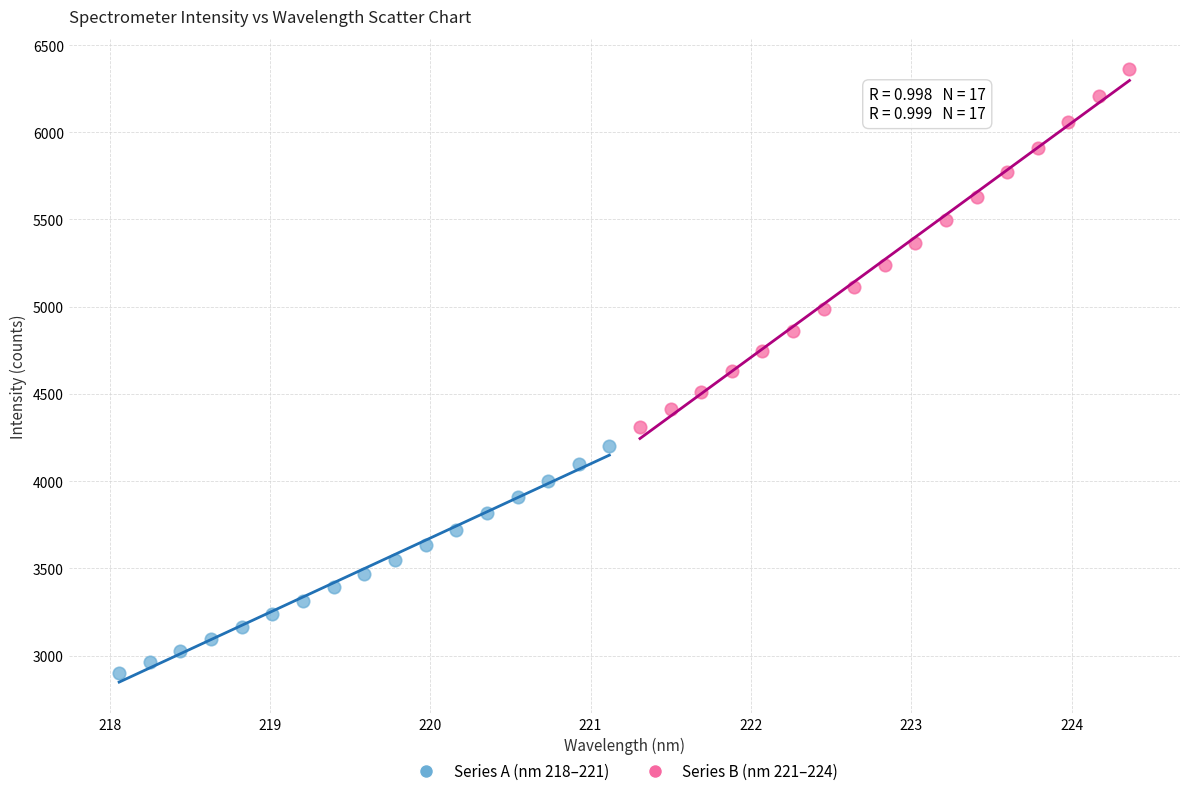

Which series contains the highest Y value?

Series B (nm 221–224)